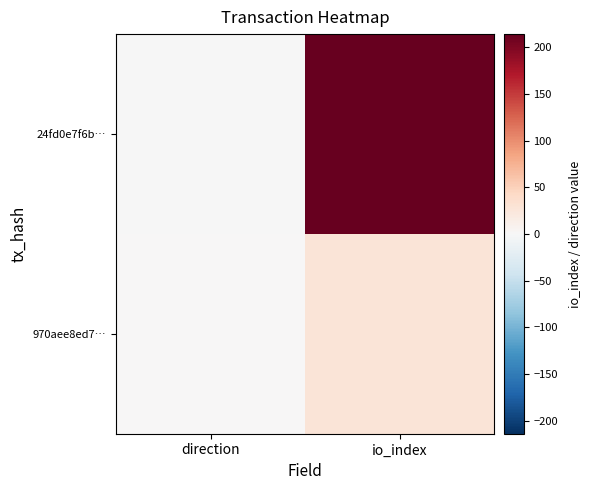

Reading left to right, list all the values displayed in this chart.

24fd0e7f6b…: direction=-1	io_index=214
970aee8ed7…: direction=1	io_index=27